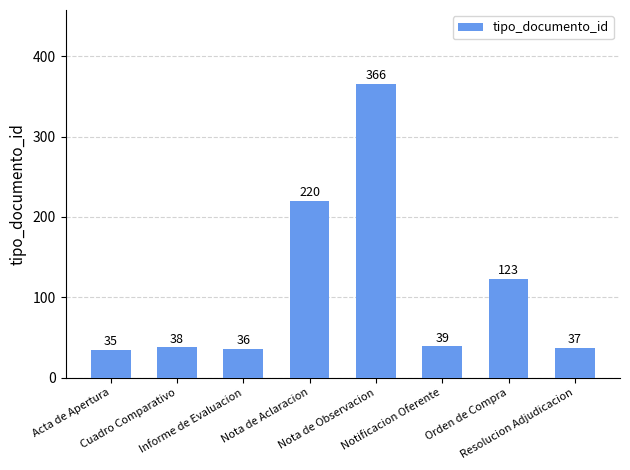

The chart shows a value of 62 at Orden de Compra. True or false?

False